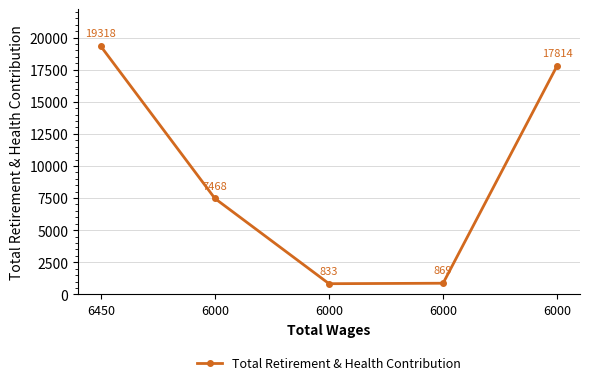

Is this an area chart (filled region under the line)?

No